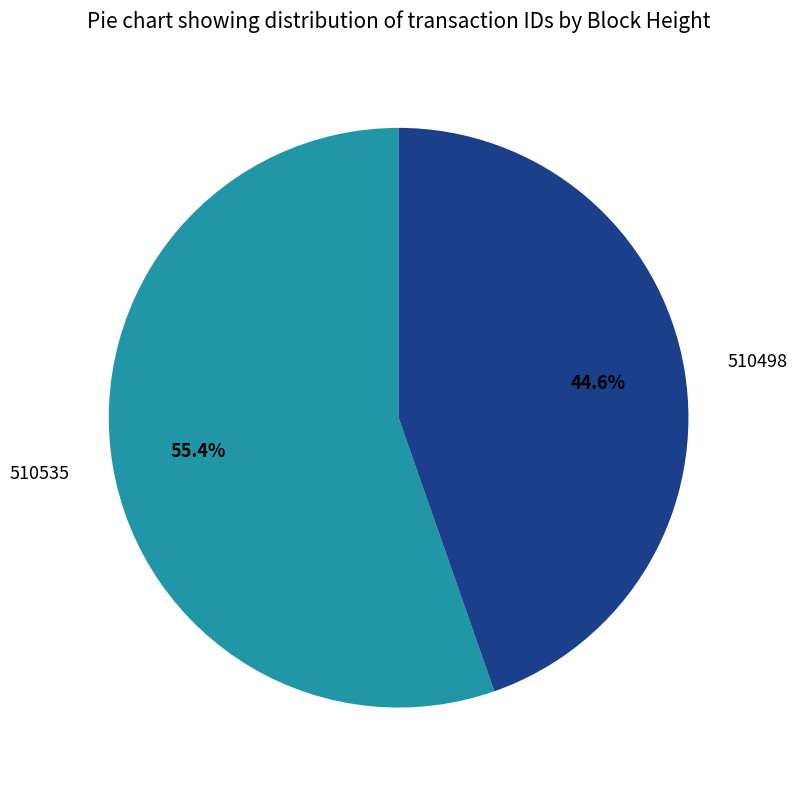

To the nearest percent, what is the difference between the largest and smallest slice percentages?

11%